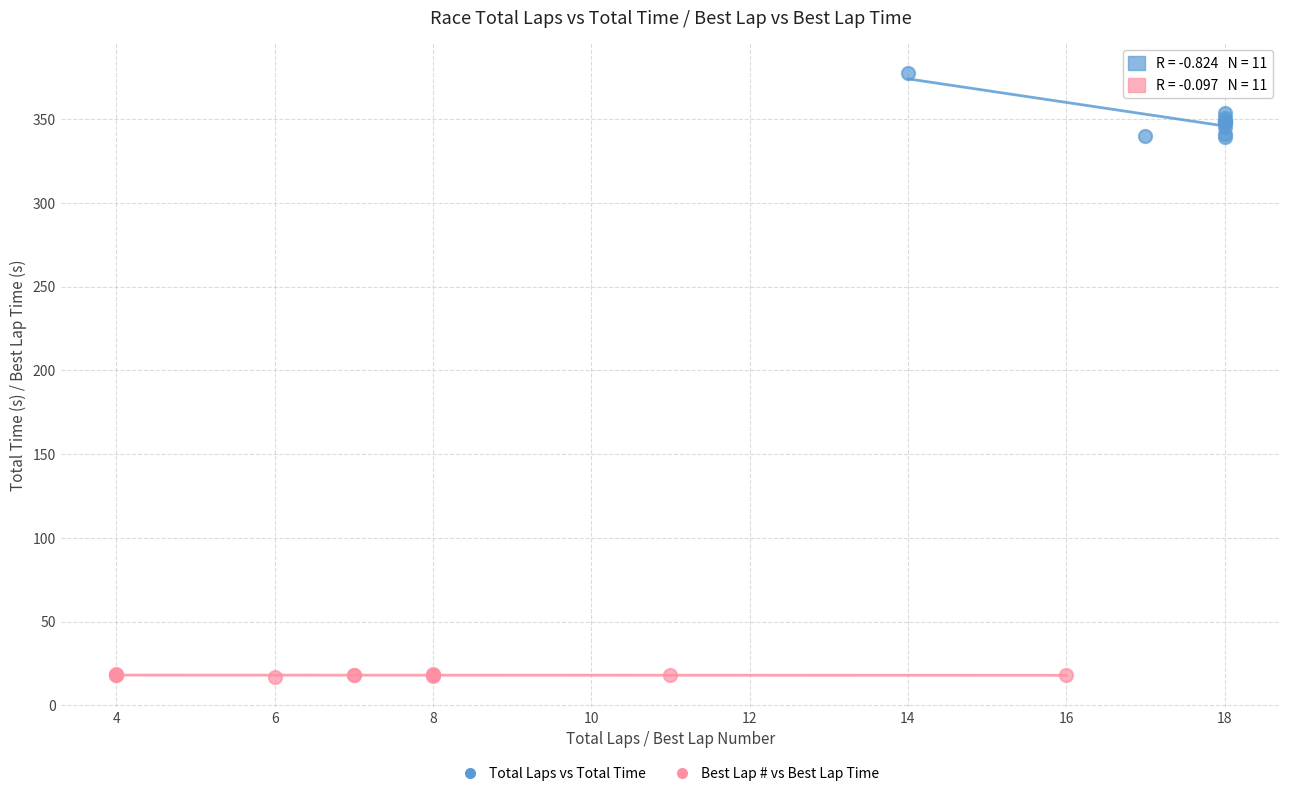

Which series has the widest spread of Y values?

Total Laps vs Total Time